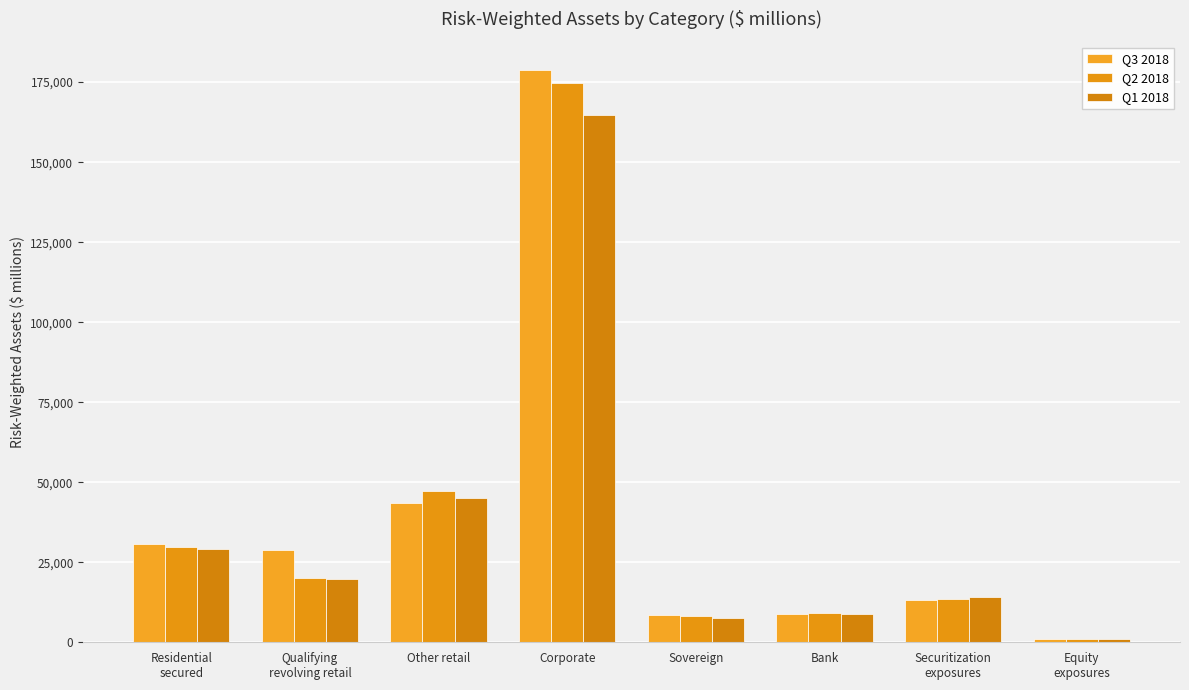

How many data points in Q3 2018 are less than 28734?

4